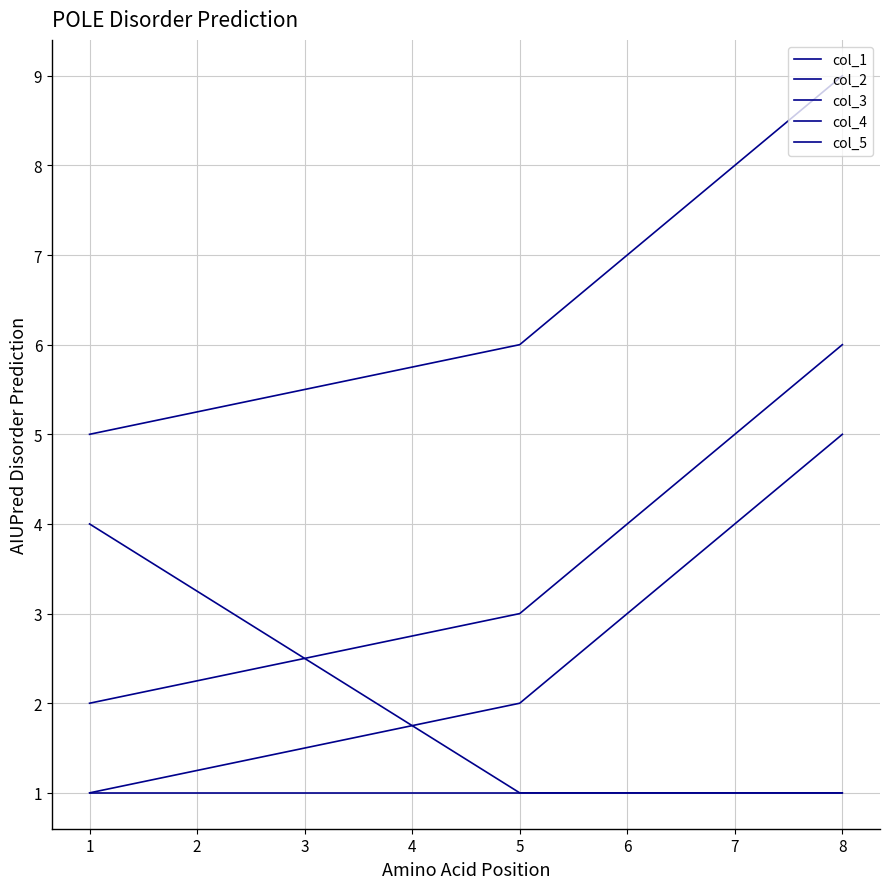

Does the chart display data point markers on the line(s)?

No